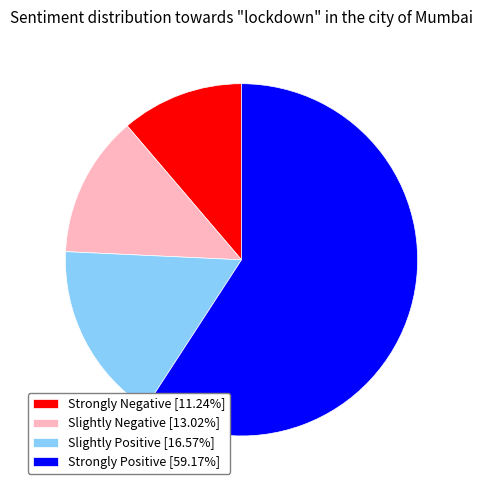

Is there any slice that represents more than half of the pie?

Yes